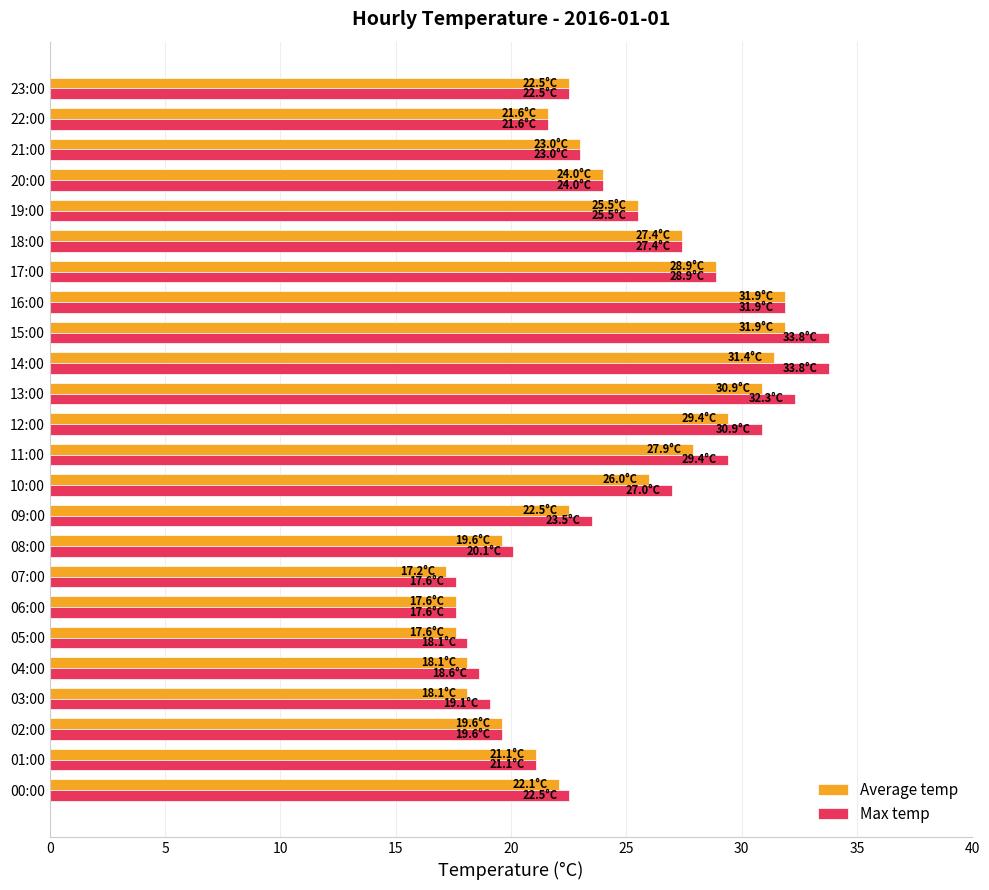

At which label is Average temp closest to 24?

20:00